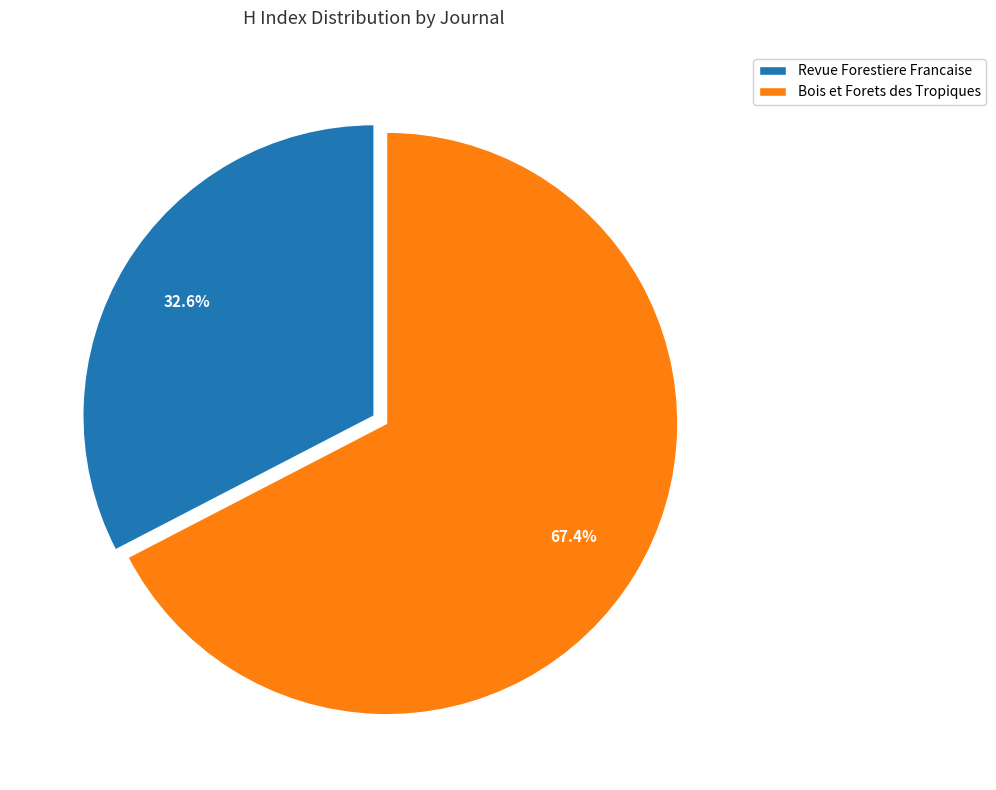

Is it true that Bois et Forets des Tropiques is 67% of the pie?

True